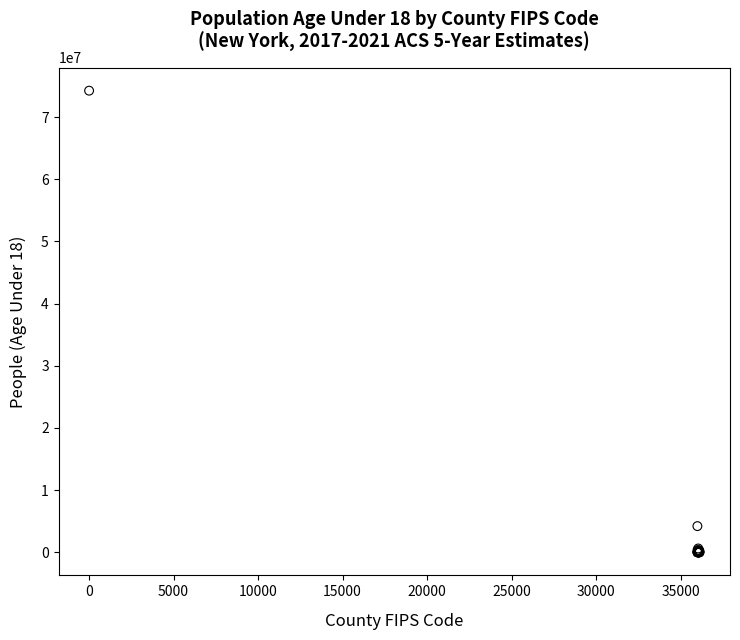

What Y value in the scatter plot is closest to 37119859?

4217396